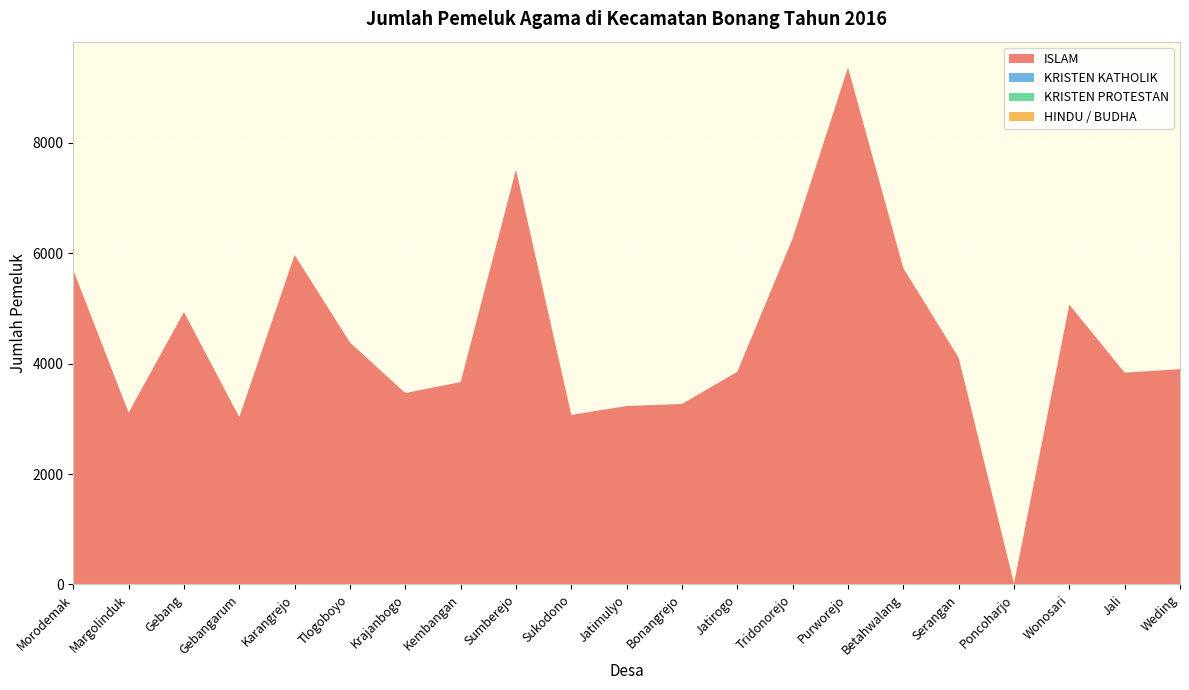

Reading left to right, extract all data points from this chart.

ISLAM: Morodemak=5694	Margolinduk=3111	Gebang=4935	Gebangarum=3030	Karangrejo=5969	Tlogoboyo=4384	Krajanbogo=3468	Kembangan=3666	Sumberejo=7511	Sukodono=3072	Jatimulyo=3233	Bonangrejo=3270	Jatirogo=3853	Tridonorejo=6268	Purworejo=9366	Betahwalang=5730	Serangan=4109	Poncoharjo=17	Wonosari=5068	Jali=3837	Weding=3901
KRISTEN KATHOLIK: Morodemak=0	Margolinduk=1	Gebang=0	Gebangarum=1	Karangrejo=0	Tlogoboyo=0	Krajanbogo=0	Kembangan=0	Sumberejo=5	Sukodono=0	Jatimulyo=0	Bonangrejo=0	Jatirogo=0	Tridonorejo=2	Purworejo=0	Betahwalang=0	Serangan=0	Poncoharjo=0	Wonosari=1	Jali=0	Weding=0
KRISTEN PROTESTAN: Morodemak=0	Margolinduk=1	Gebang=0	Gebangarum=0	Karangrejo=0	Tlogoboyo=0	Krajanbogo=0	Kembangan=0	Sumberejo=0	Sukodono=0	Jatimulyo=0	Bonangrejo=0	Jatirogo=0	Tridonorejo=0	Purworejo=0	Betahwalang=0	Serangan=0	Poncoharjo=0	Wonosari=0	Jali=0	Weding=0
HINDU / BUDHA: Morodemak=0	Margolinduk=0	Gebang=0	Gebangarum=0	Karangrejo=0	Tlogoboyo=0	Krajanbogo=0	Kembangan=0	Sumberejo=0	Sukodono=0	Jatimulyo=0	Bonangrejo=0	Jatirogo=0	Tridonorejo=0	Purworejo=0	Betahwalang=0	Serangan=0	Poncoharjo=0	Wonosari=0	Jali=0	Weding=0